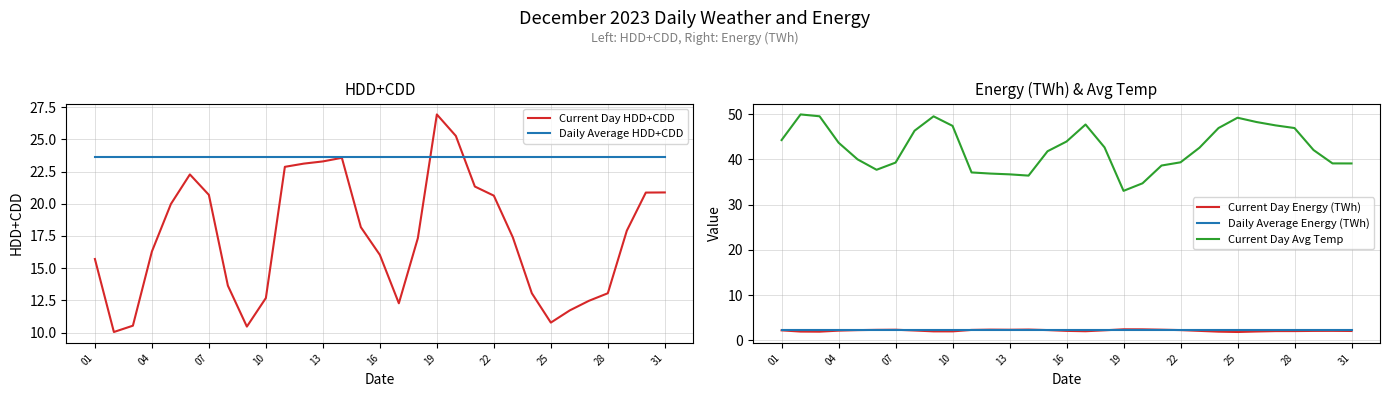

True or false: Current Day Energy (TWh) and Current Day Avg Temp intersect in this chart.

False